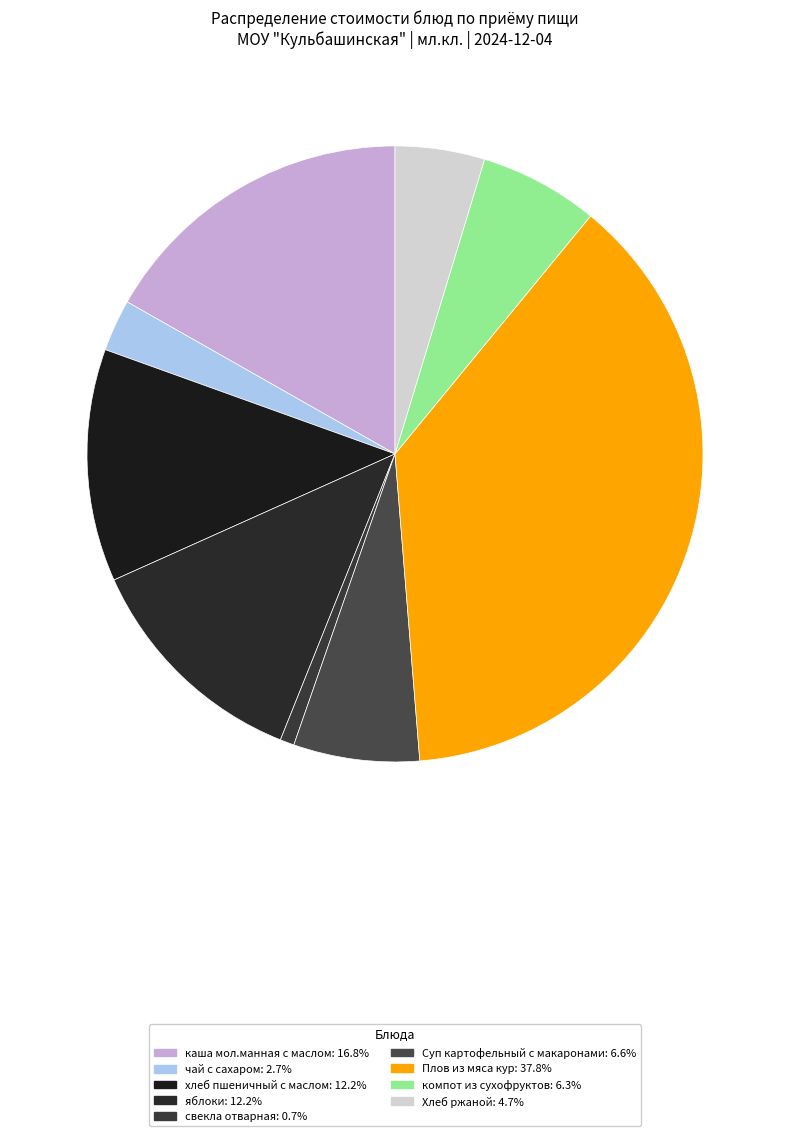

Count the number of slices in the pie.

9